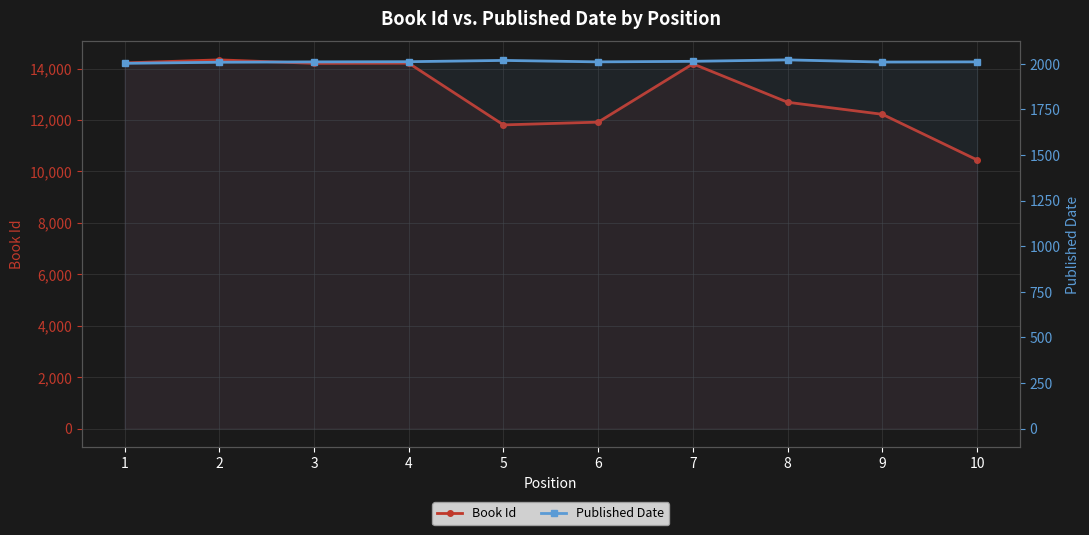

True or false: Published Date and Book Id intersect in this chart.

False